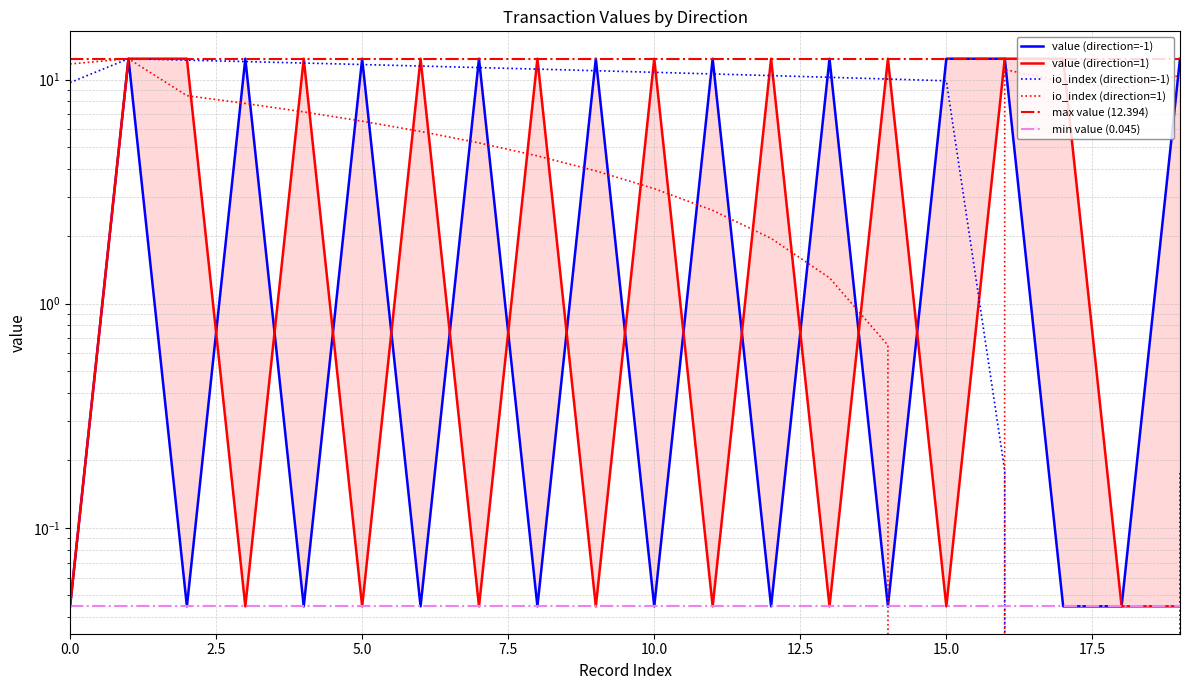

Reading left to right, list all the values displayed in this chart.

value (direction=-1): 0.0	12.4	0.0	12.4	0.0	12.4	0.0	12.4	0.0	12.4	0.0	12.4	0.0	12.4	0.0	12.4	12.4	0.0	0.0	12.4
value (direction=1): 0.0	12.4	12.4	0.0	12.4	0.0	12.4	0.0	12.4	0.0	12.4	0.0	12.4	0.0	12.4	0.0	12.4	12.4	0.0	0.0
io_index (direction=-1): 9.7	12.4	12.2	12.0	11.9	11.7	11.5	11.3	11.1	11.0	10.8	10.6	10.4	10.2	10.1	9.9	0.2	0.0	0.0	0.2
io_index (direction=1): 11.7	12.4	8.5	7.8	7.2	6.5	5.9	5.2	4.6	3.9	3.3	2.6	2.0	1.3	0.7	0.0	11.1	9.8	9.1	10.4